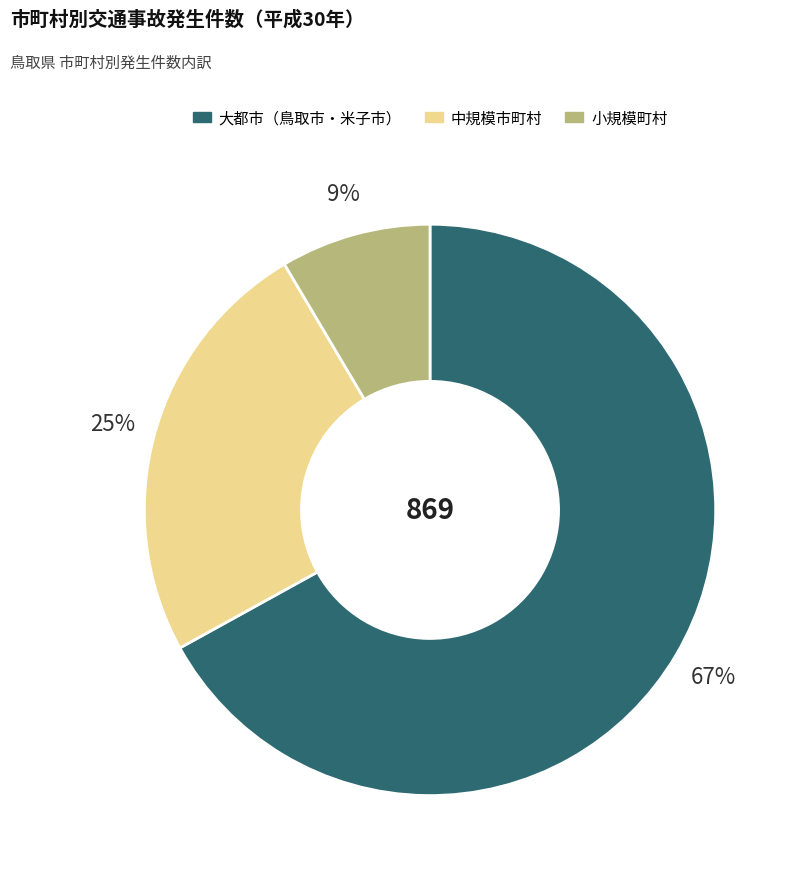

Is there any slice that represents more than half of the pie?

Yes